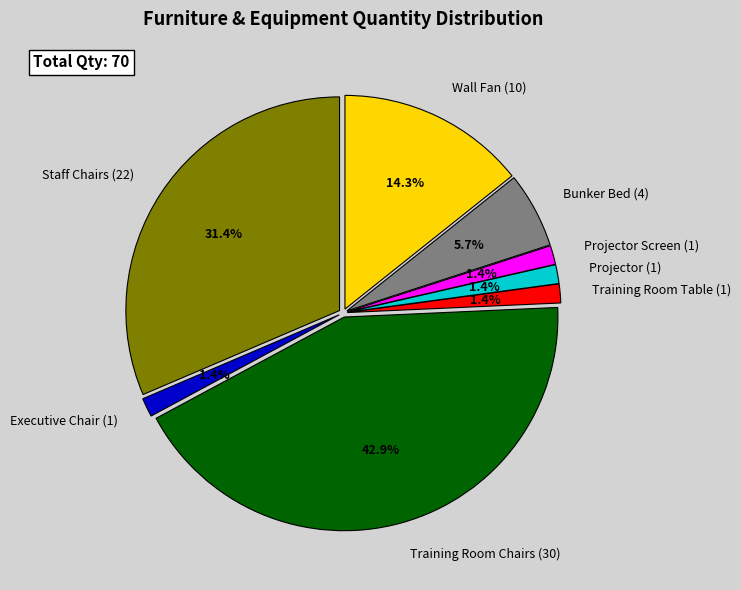

Is it true that Staff Chairs (22) is 31% of the pie?

True